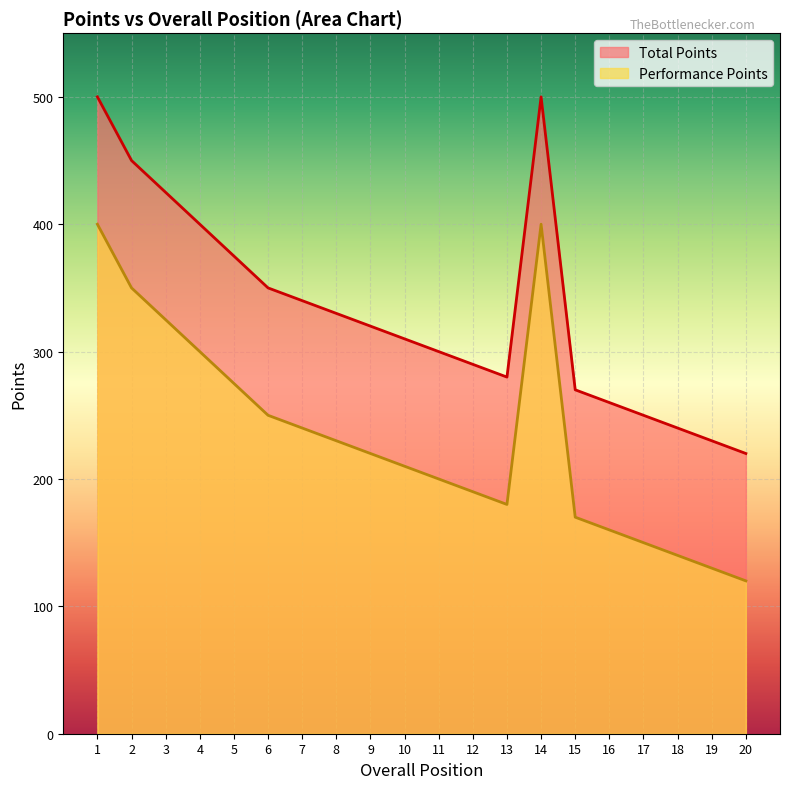

Which series has the largest total across all categories?

Performance Points